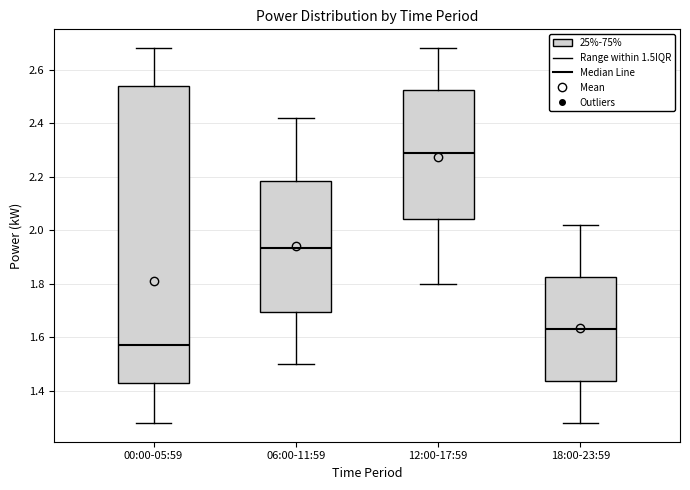

Which box is the tallest, from its lower edge to its upper edge?

00:00-05:59